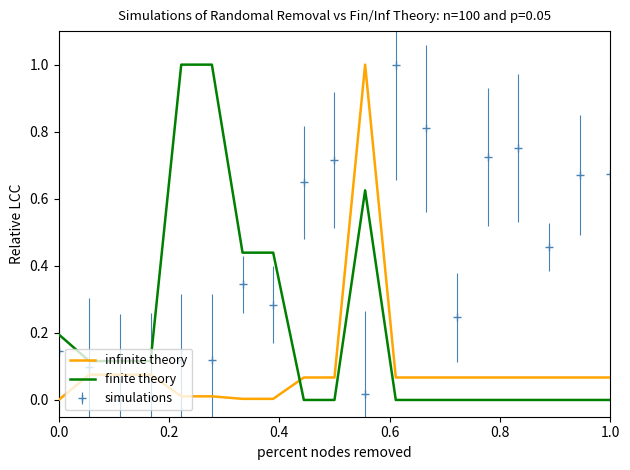

Which series has the largest total across all categories?

simulations